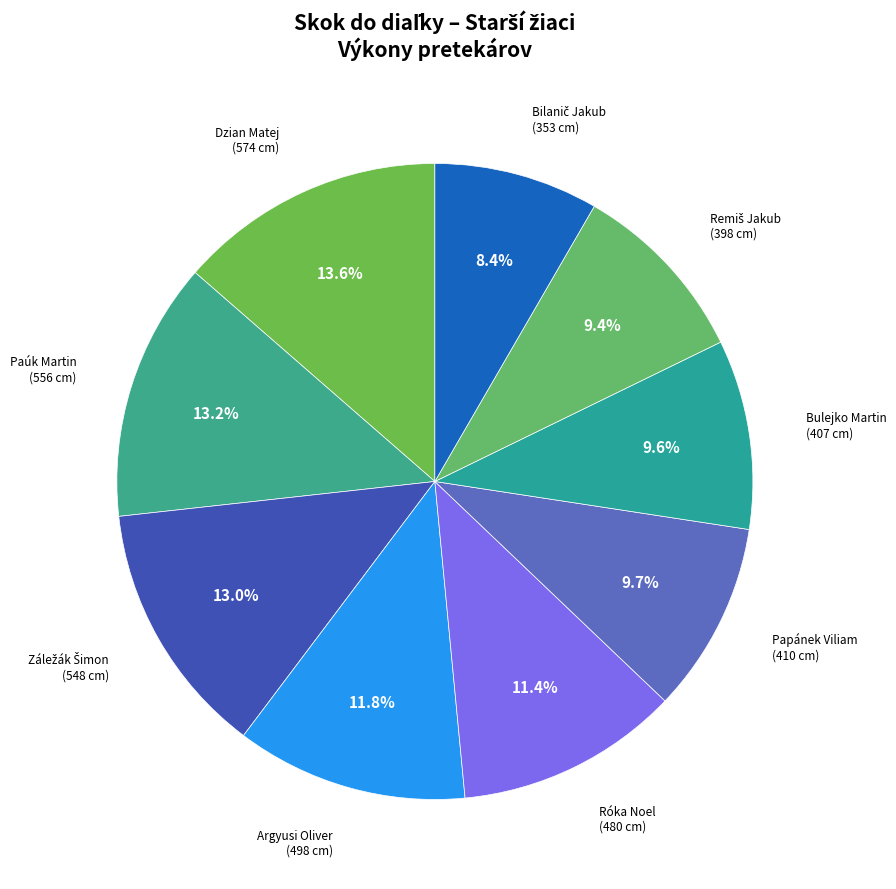

What is the ratio of the value at Argyusi Oliver to the value at Dzian Matej?

0.9